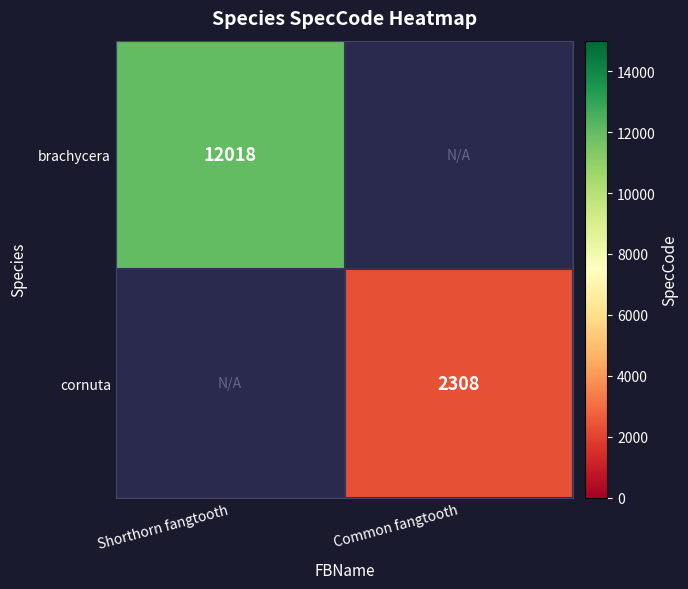

True or false: brachycera has a value of 5756 at Shorthorn fangtooth.

False